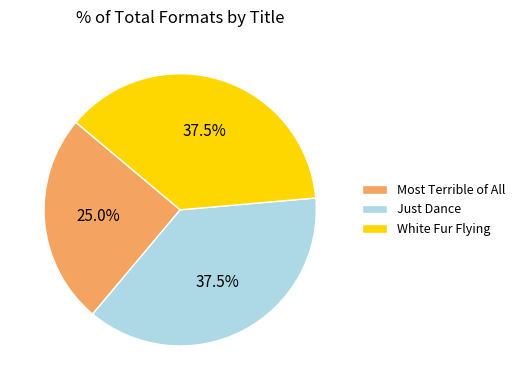

Is there a majority slice in this chart?

No